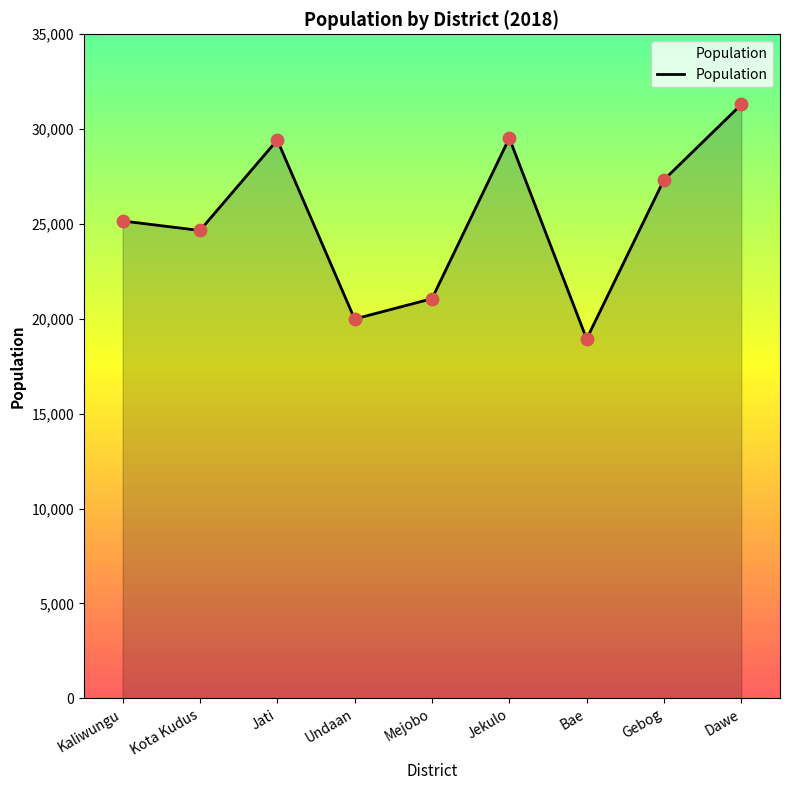

What is the ratio of the value at Gebog to the value at Jekulo?

0.9